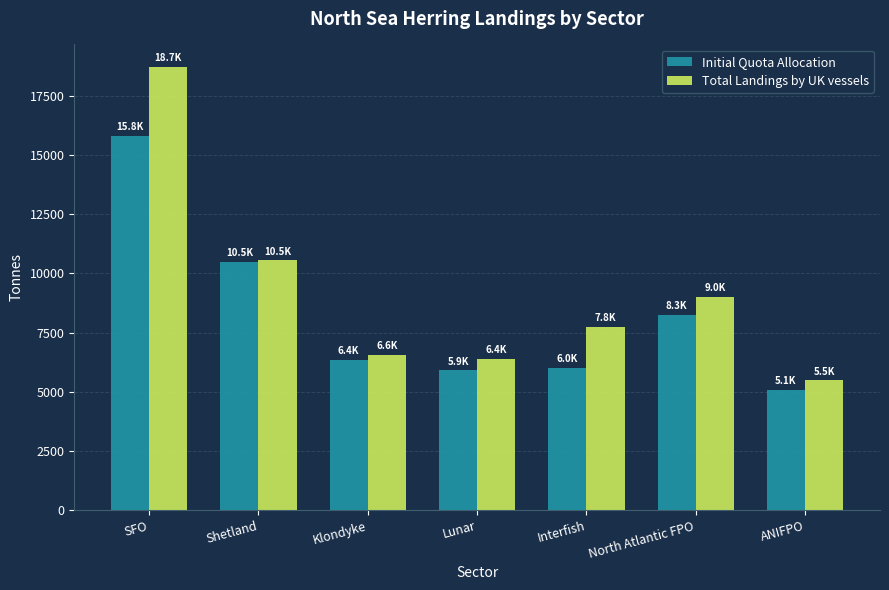

List the series in order of their peak value, lowest first.

Initial Quota Allocation, Total Landings by UK vessels